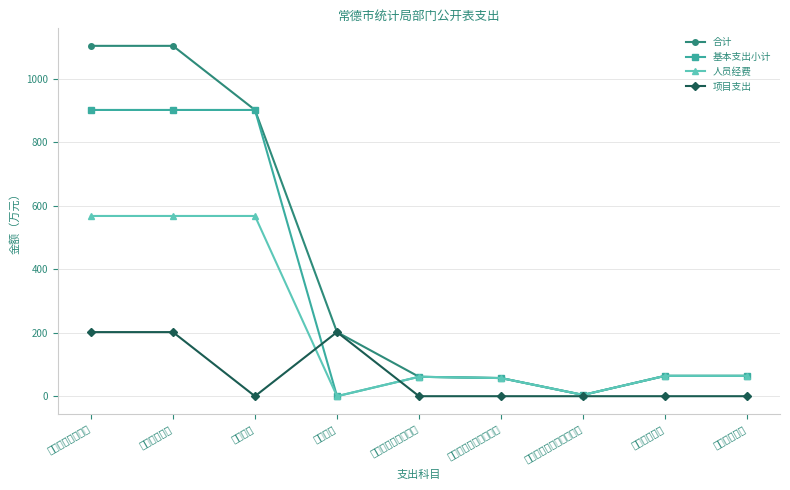

Reading right to left, transcribe all the data shown in this chart.

合计: 64.1	64.1	4.0	57.2	61.2	202.0	902.0	1104.0	1104.0
基本支出小计: 64.1	64.1	4.0	57.2	61.2	0.0	902.0	902.0	902.0
人员经费: 64.1	64.1	4.0	57.2	61.2	0.0	568.0	568.0	568.0
项目支出: 0.0	0.0	0.0	0.0	0.0	202.0	0.0	202.0	202.0